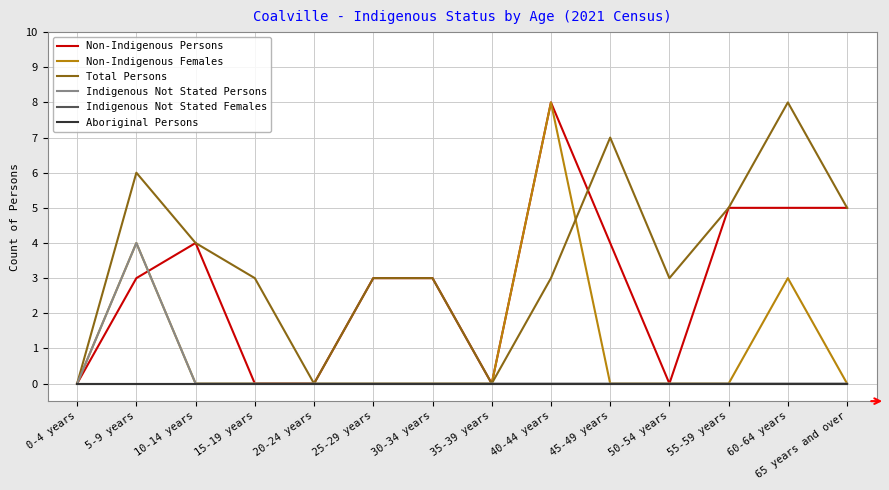

In Total Persons, how many points are lower than both neighbors (excluding endpoints)?

3